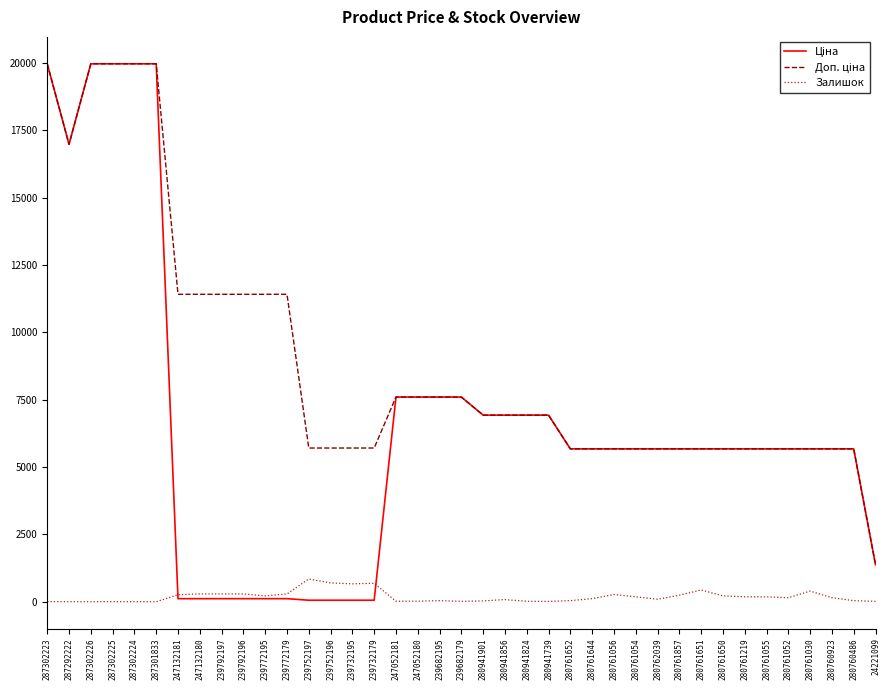

How many lines are shown in the chart?

3